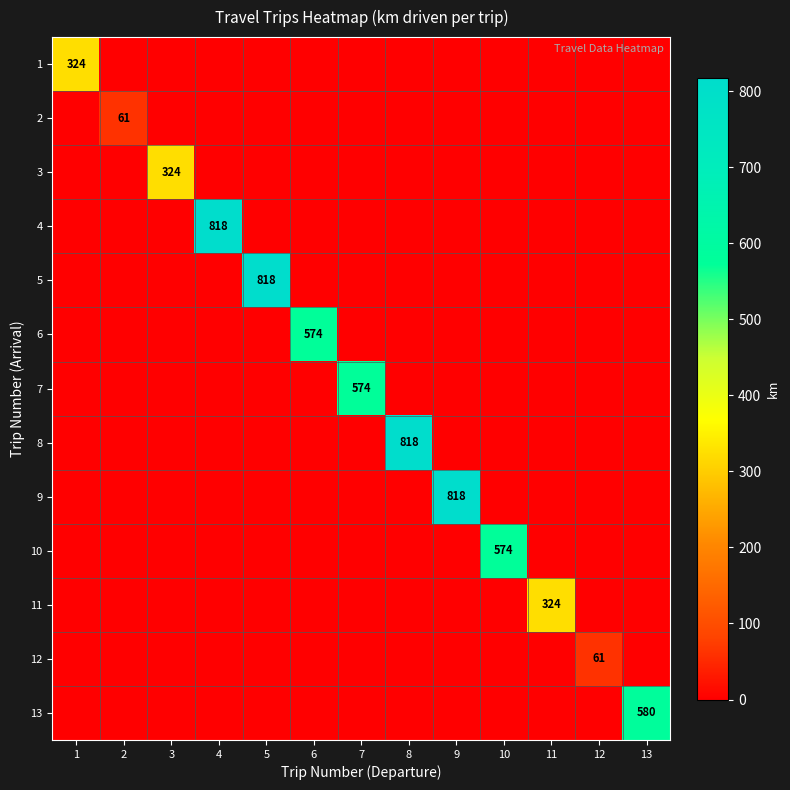

Is it true that 1 equals 0 at 7?

True